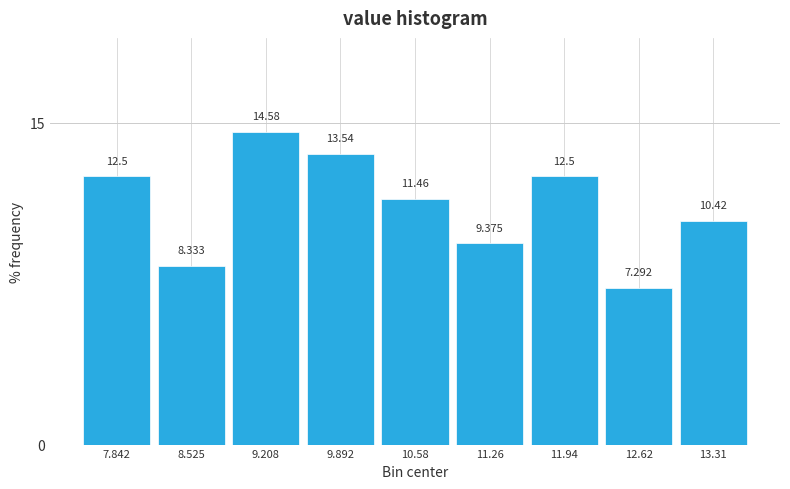

Over which range of the x-axis is the bar tallest?

8.9 to 9.6